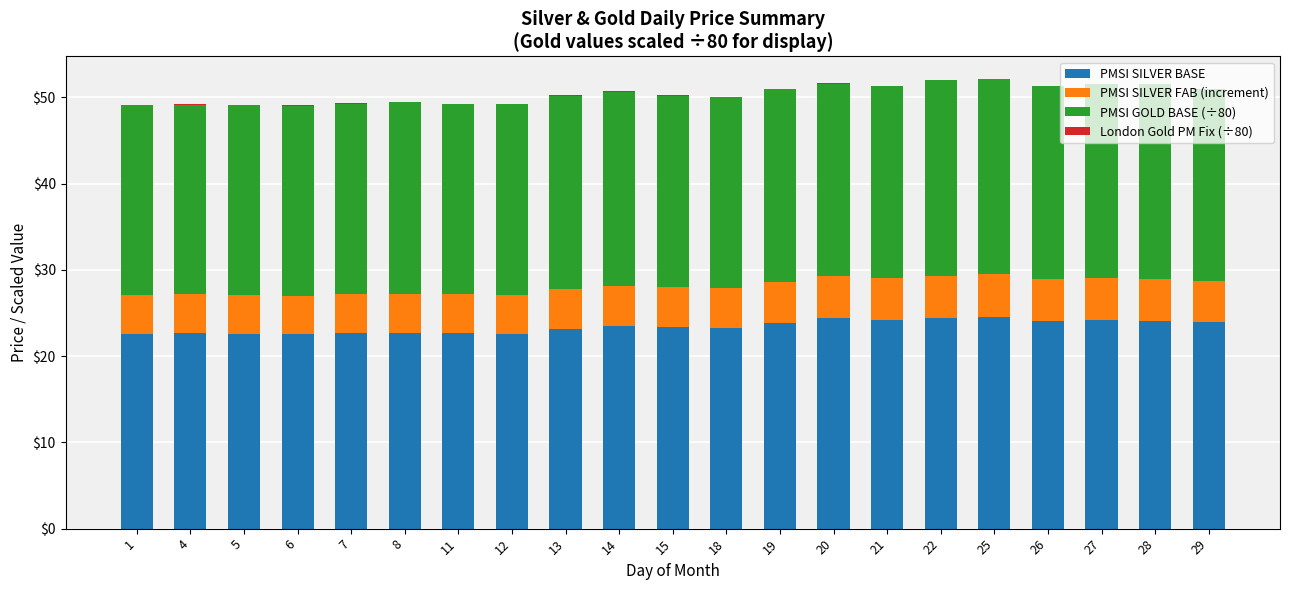

The value of PMSI SILVER BASE at 27 is 14.9. True or false?

False